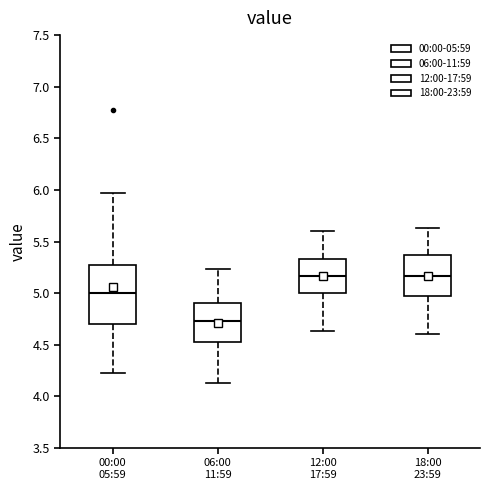

Where does the upper whisker of the box for 00:00 05:59 end on the y-axis? The values are not printed on the chart, so give them approximately, as read against the axis.

5.95